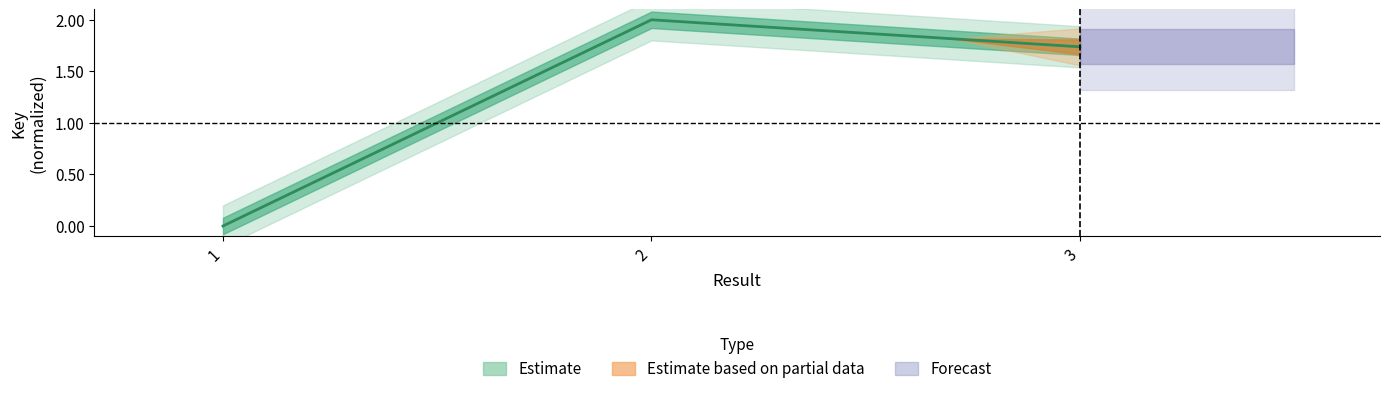

Approximately how many times larger is the value at 2 compared to 3?

1.2